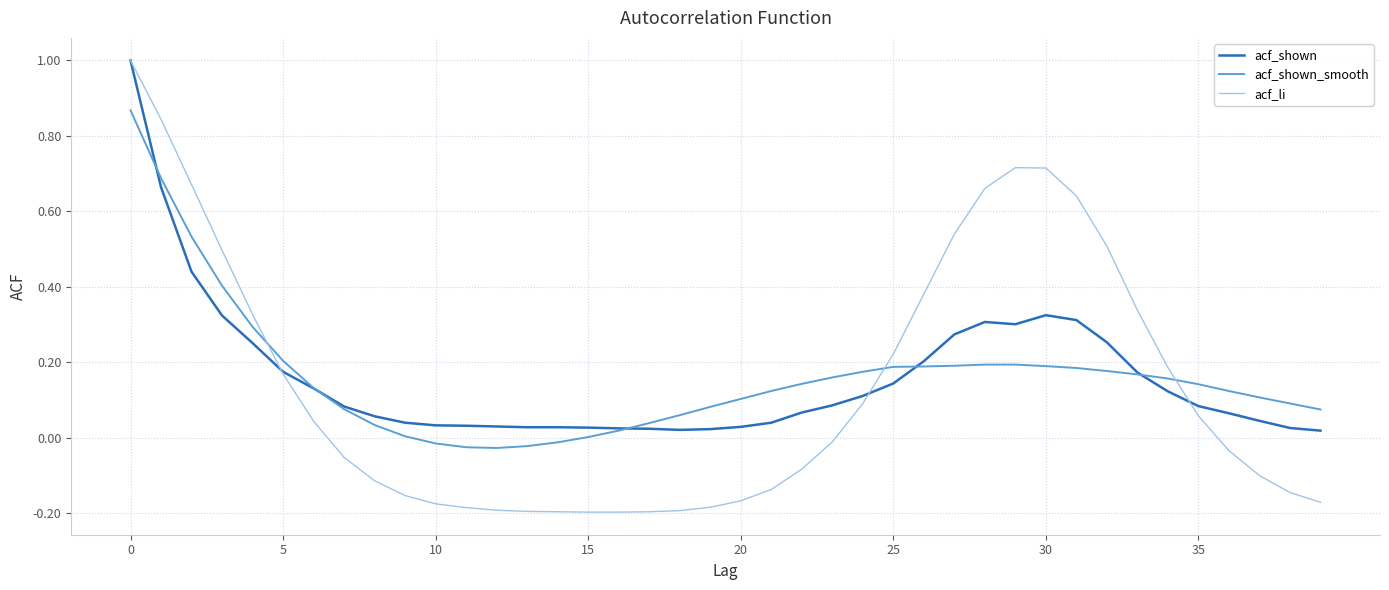

Which series has the largest range (max minus min)?

acf_li